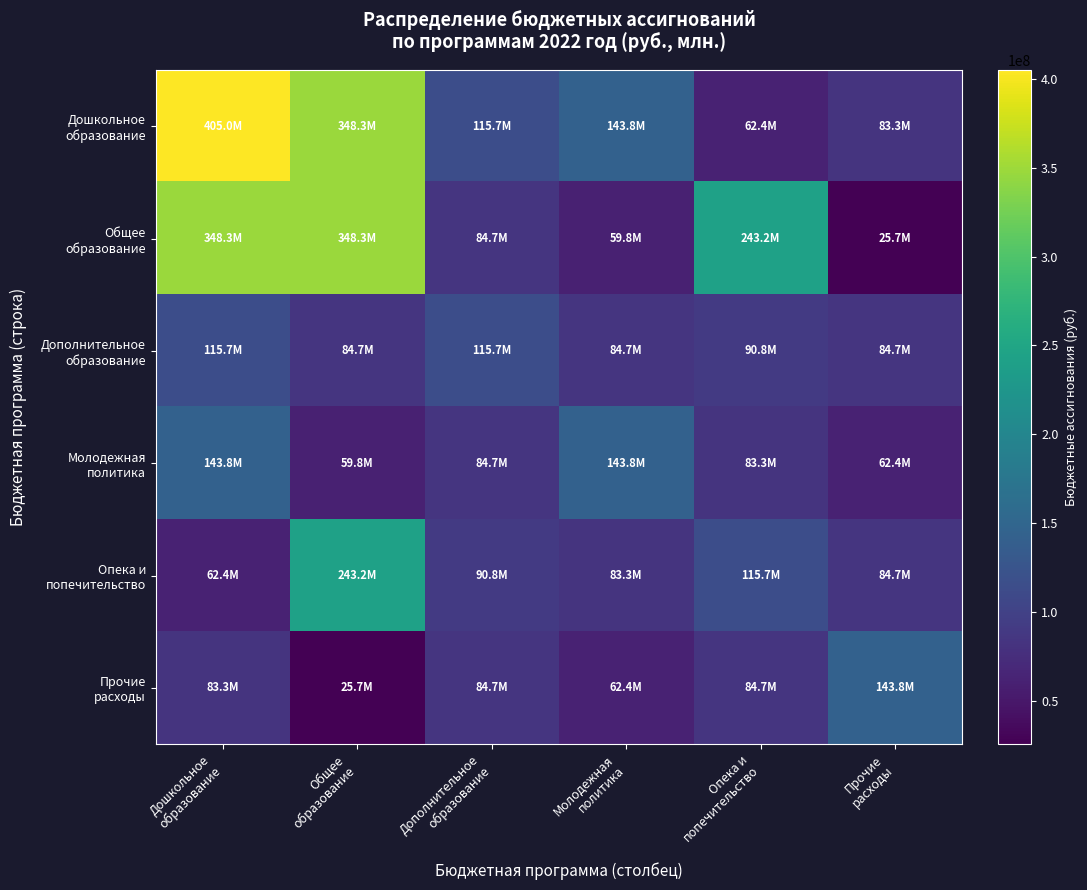

Which series changed the most between Дошкольное образование and Общее образование?

Опека и попечительство